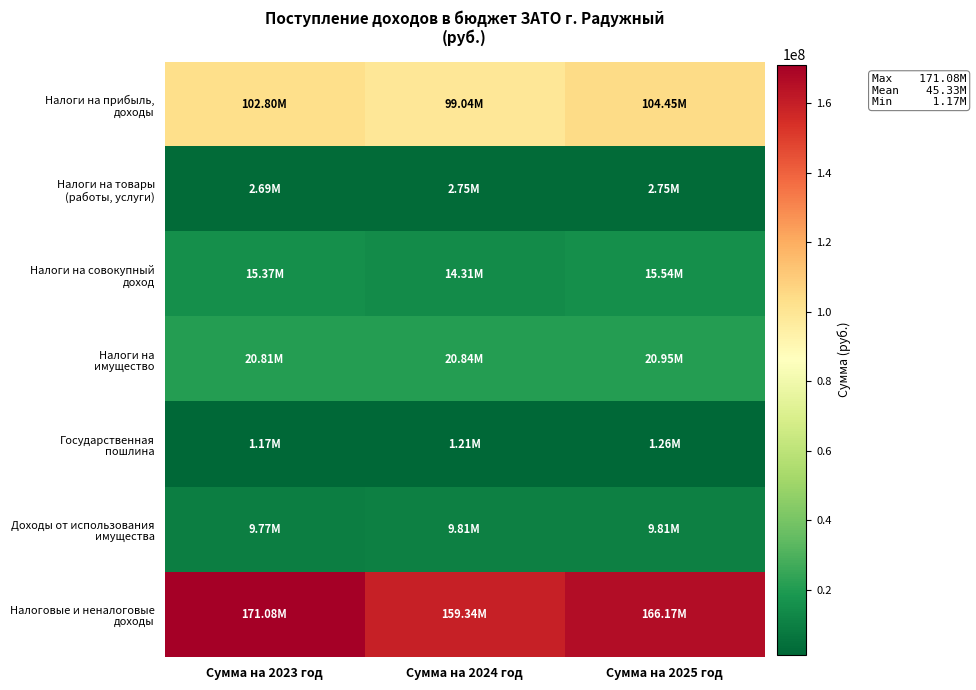

At which category does the chart reach its peak across all series?

Сумма на 2023 год